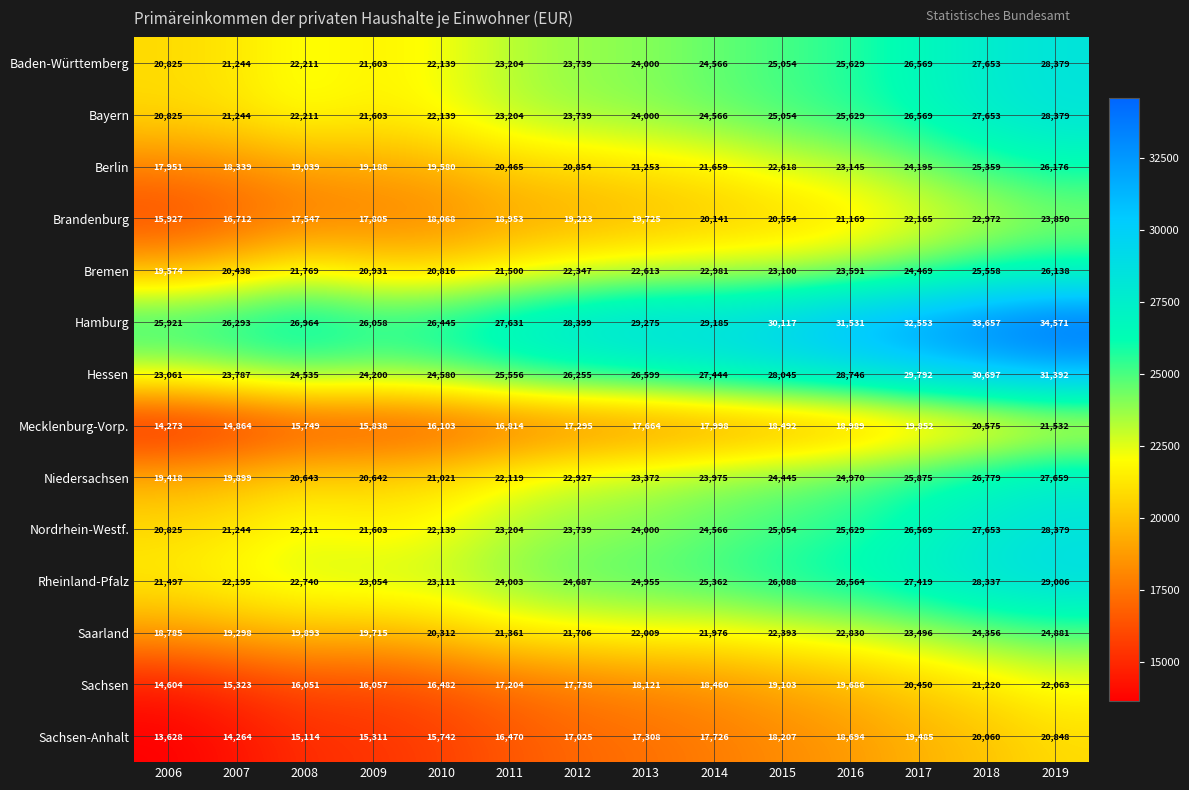

What is the highest value of the Sachsen series?

22063